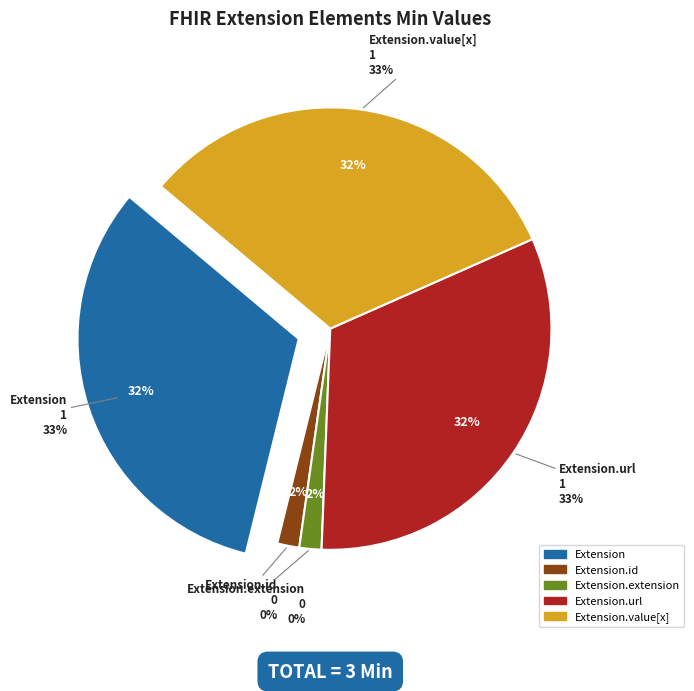

Which slice is the largest?

Extension